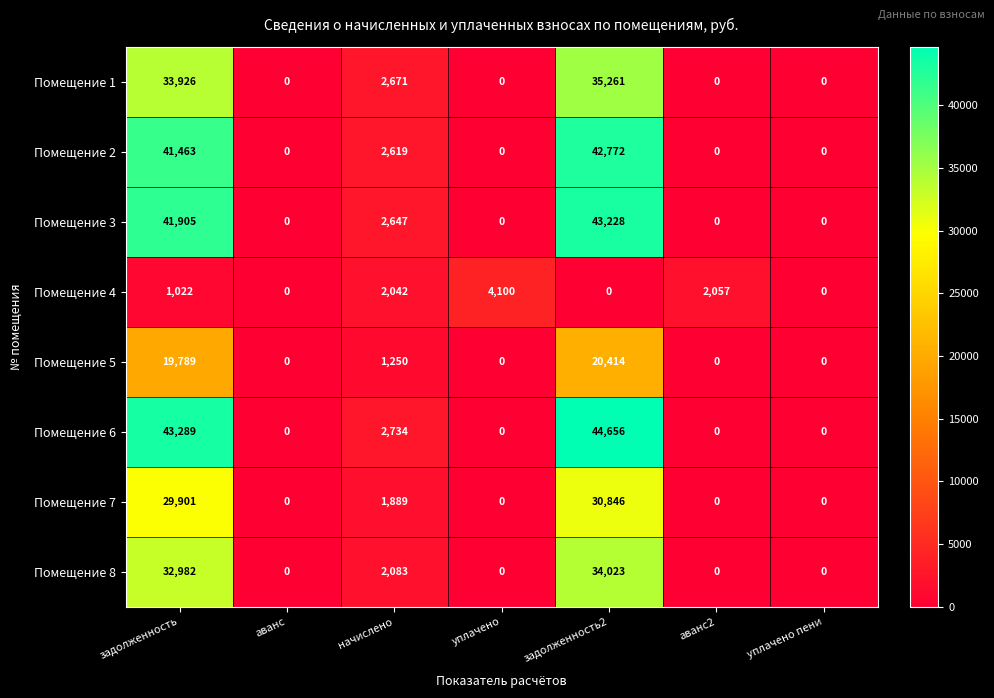

Where is Помещение 3 nearest to the value 21614?

начислено